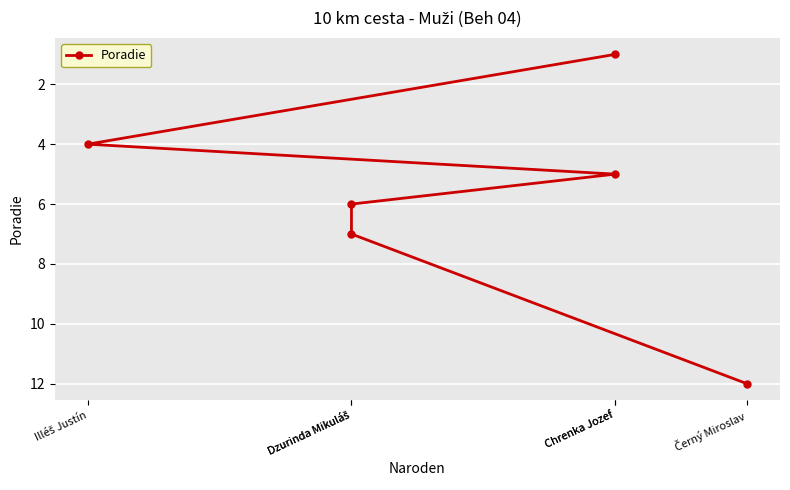

Rank the categories by value from highest to lowest.

Černý Miroslav, Dzurinda Mikuláš, Dzurinda Mikuláš, Chrenka Jozef, Illéš Justín, Chrenka Jozef